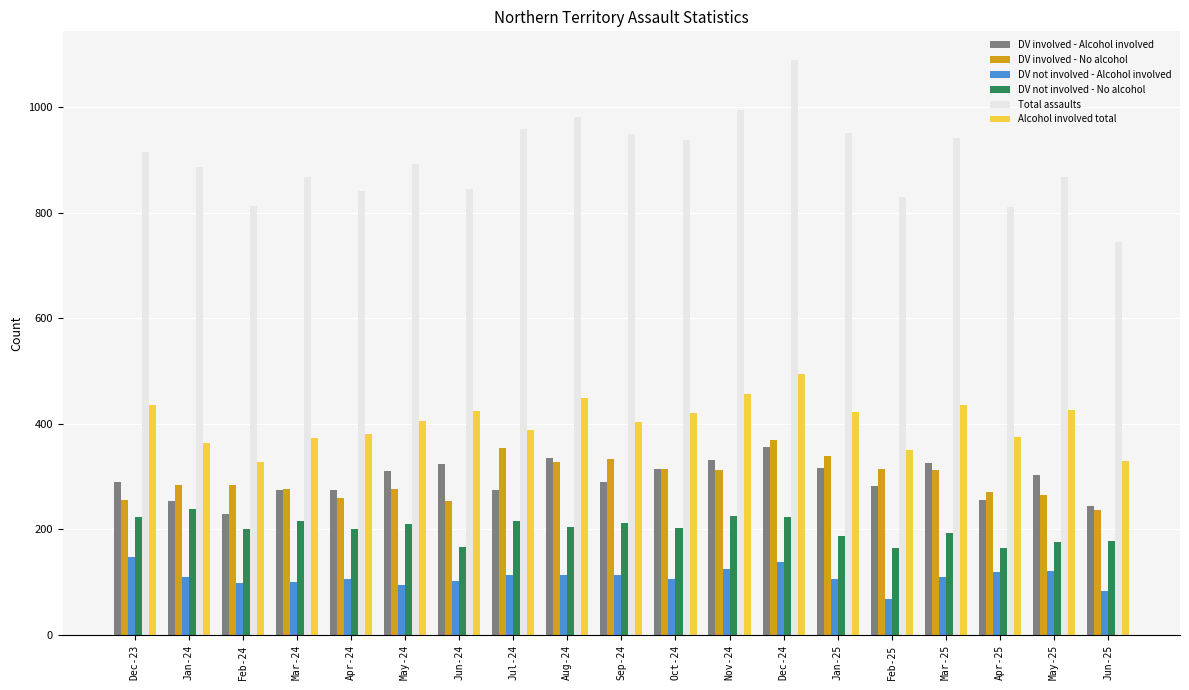

What is the value of the DV involved - No alcohol bar at the 1st from the left?

256